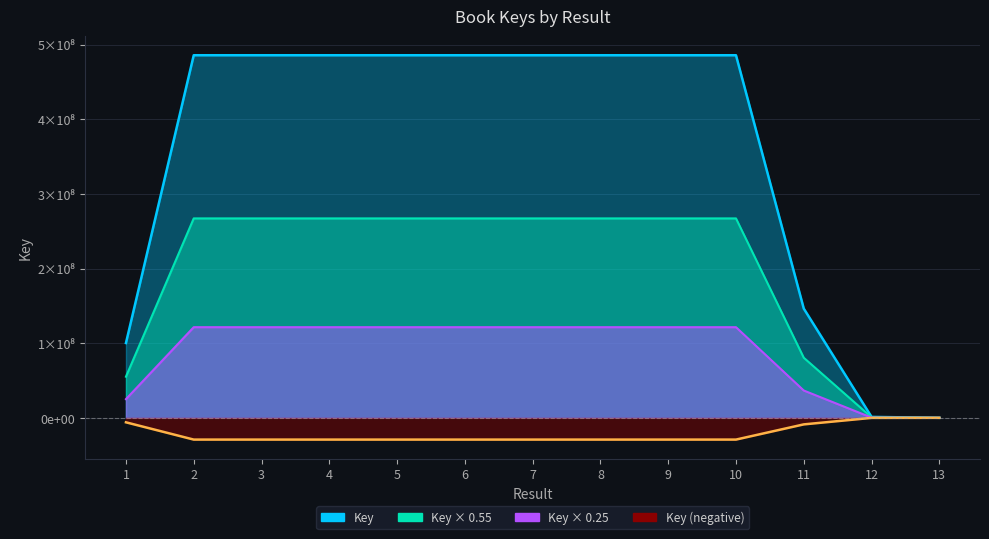

How many interior local peaks (higher than both neighbors) does the data have?

1